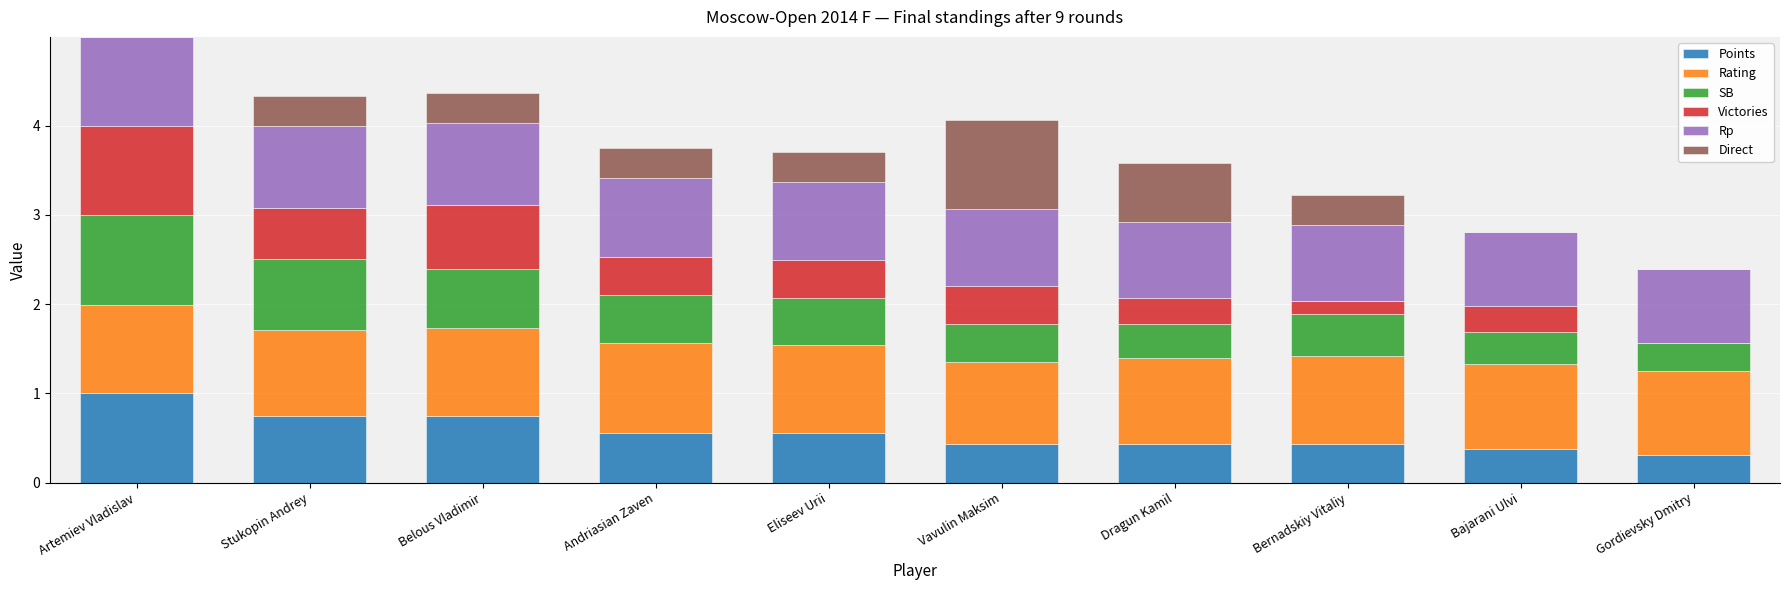

What is the total value across all series at Artemiev Vladislav?

5.0